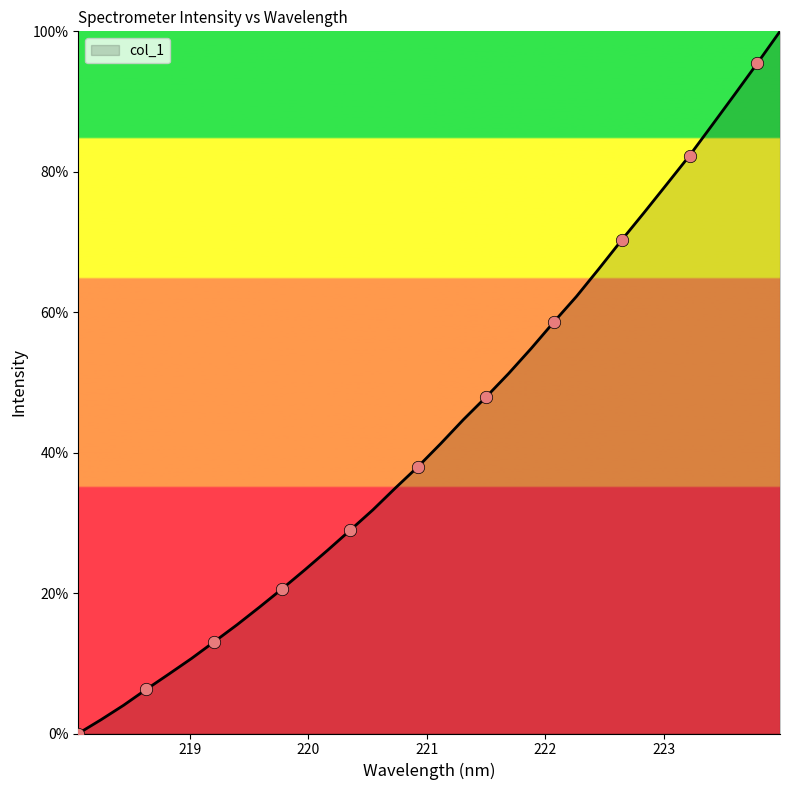

What is the difference between the maximum and minimum values?

100.0